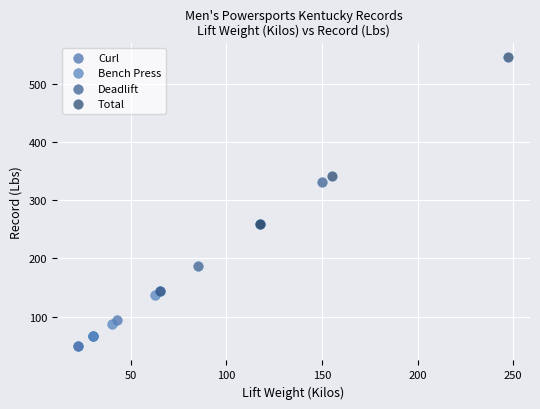

Which series reaches the minimum Y coordinate?

Curl